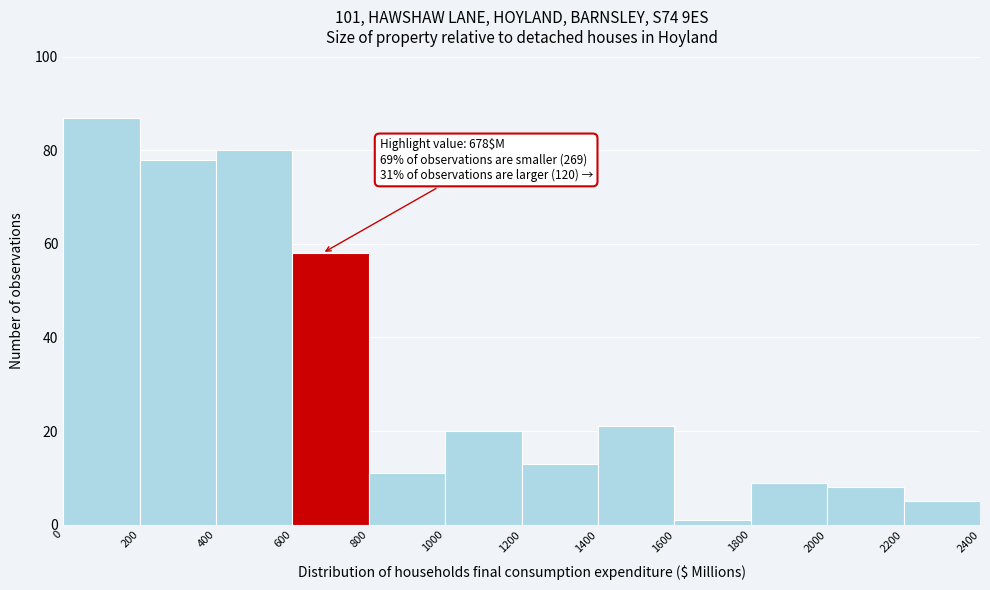

Which range on the x-axis has the tallest bar?

0 to 200